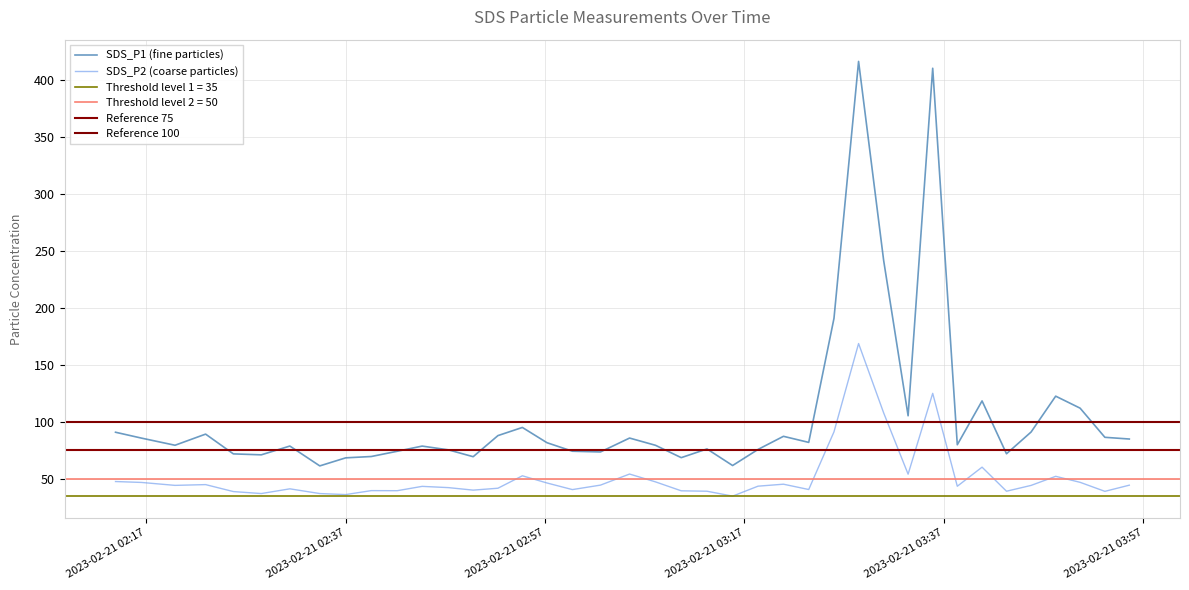

Is it true that SDS_P2 equals 31.6 at 2023/02/21 03:48:13?

False